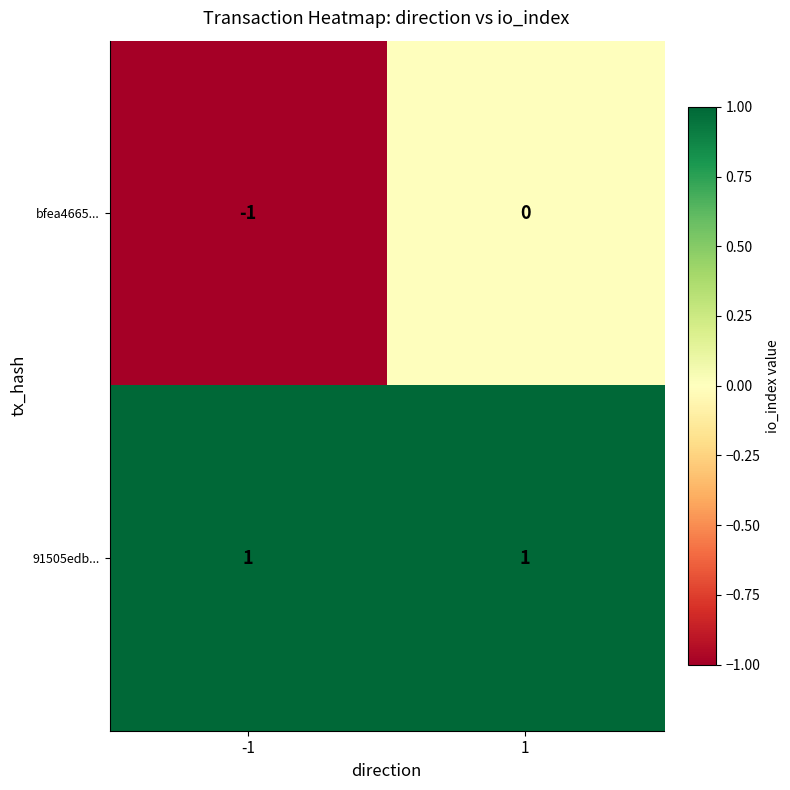

How many series are shown in this chart?

2